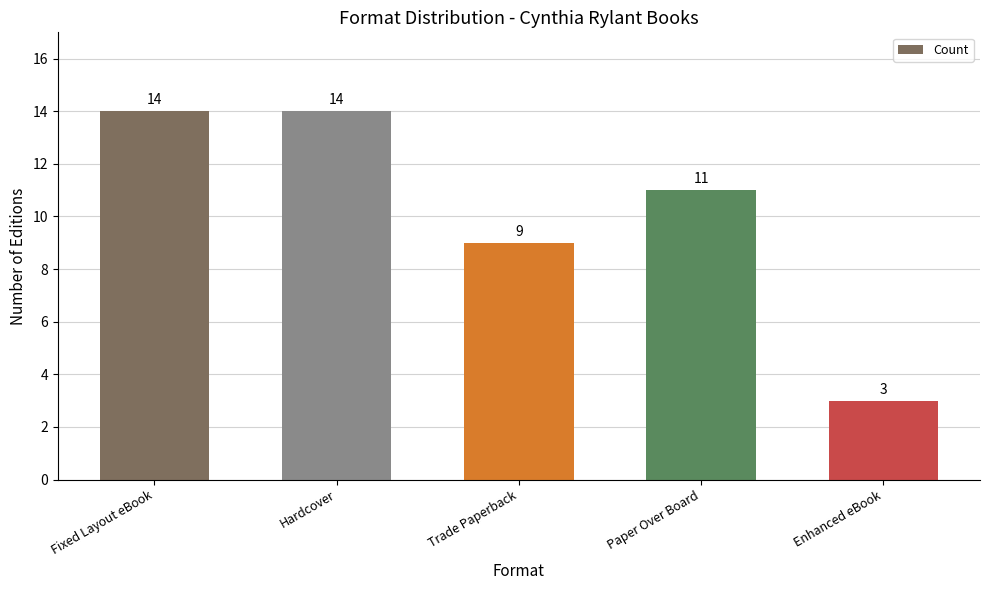

Which label corresponds to the smallest value in the chart?

Enhanced eBook